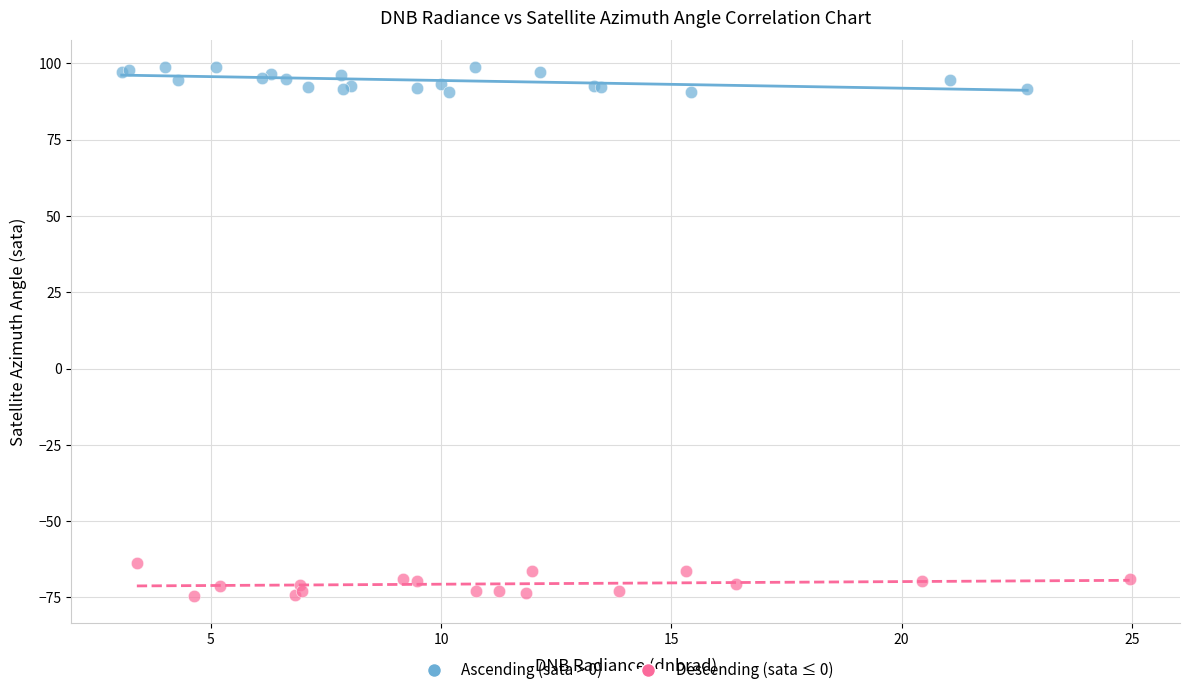

Which series contains the highest Y value?

Ascending (sata > 0)